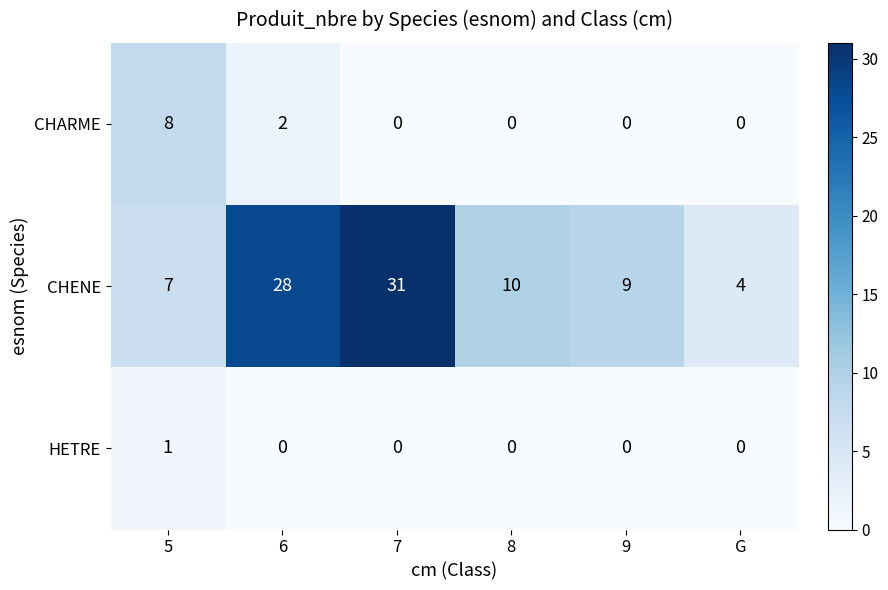

Reading left to right, list all the values displayed in this chart.

CHARME: 8	2	0	0	0	0
CHENE: 7	28	31	10	9	4
HETRE: 1	0	0	0	0	0